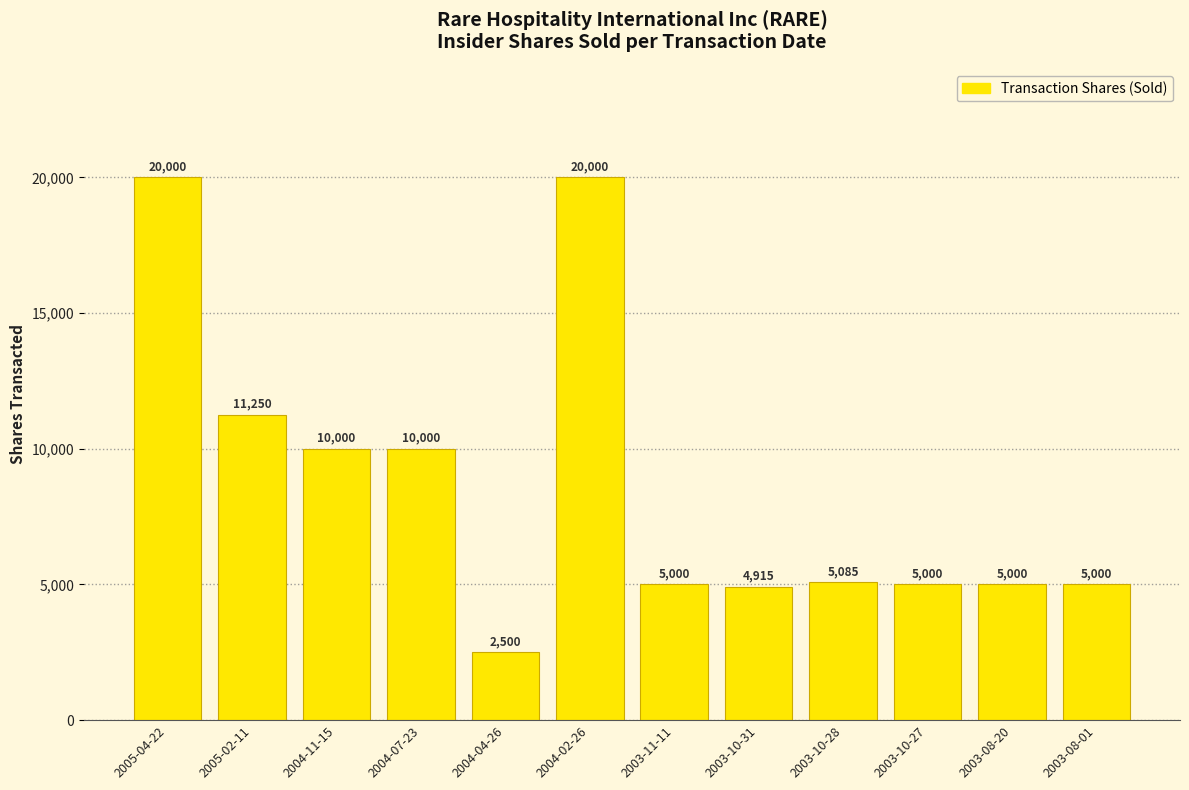

Where does the data first go above 5085?

2005-04-22